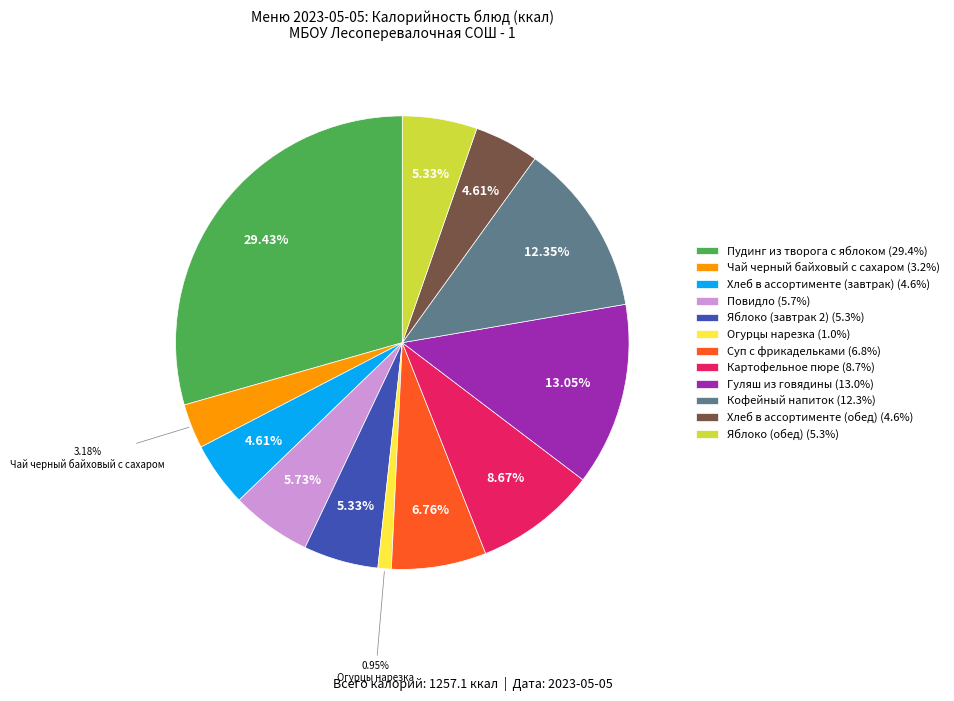

Which has a higher value, Чай черный байховый с сахаром or Повидло?

Повидло